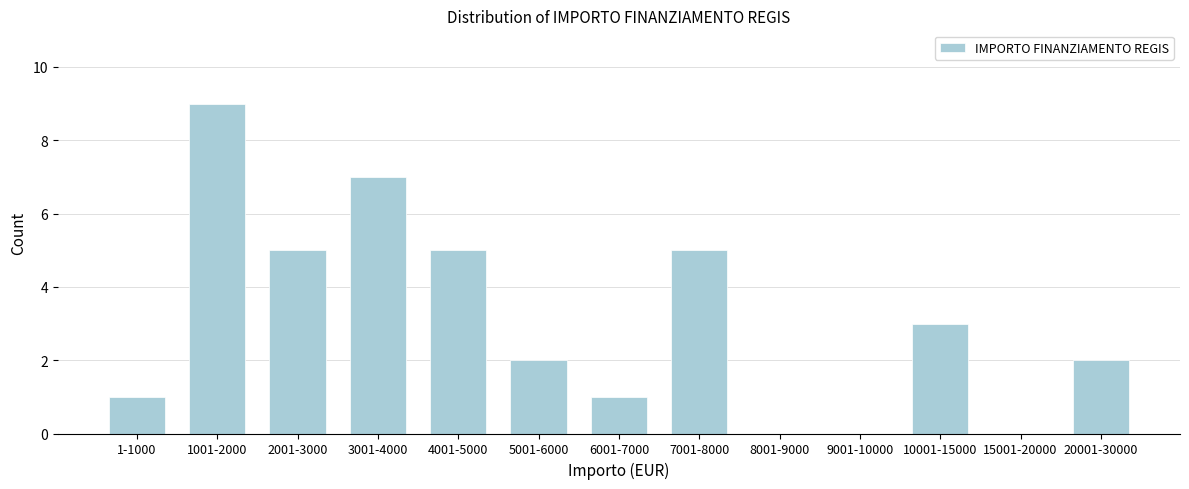

Reading right to left, what are all the values shown in this chart?

20001-30000=2	15001-20000=0	10001-15000=3	9001-10000=0	8001-9000=0	7001-8000=5	6001-7000=1	5001-6000=2	4001-5000=5	3001-4000=7	2001-3000=5	1001-2000=9	1-1000=1